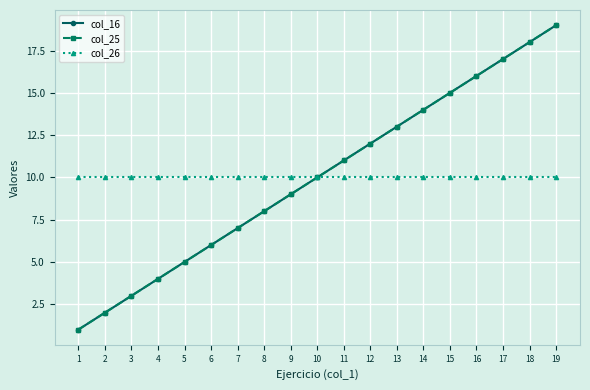

Where is col_26 nearest to the value 10?

1